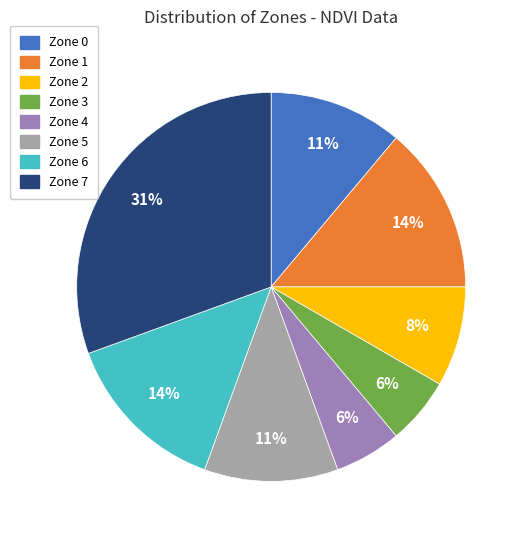

Count the number of slices in the pie.

8